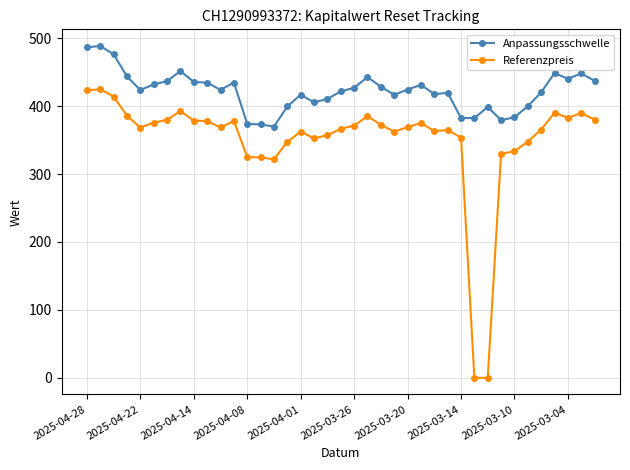

List the series in order of their overall mean, highest first.

Anpassungsschwelle, Referenzpreis